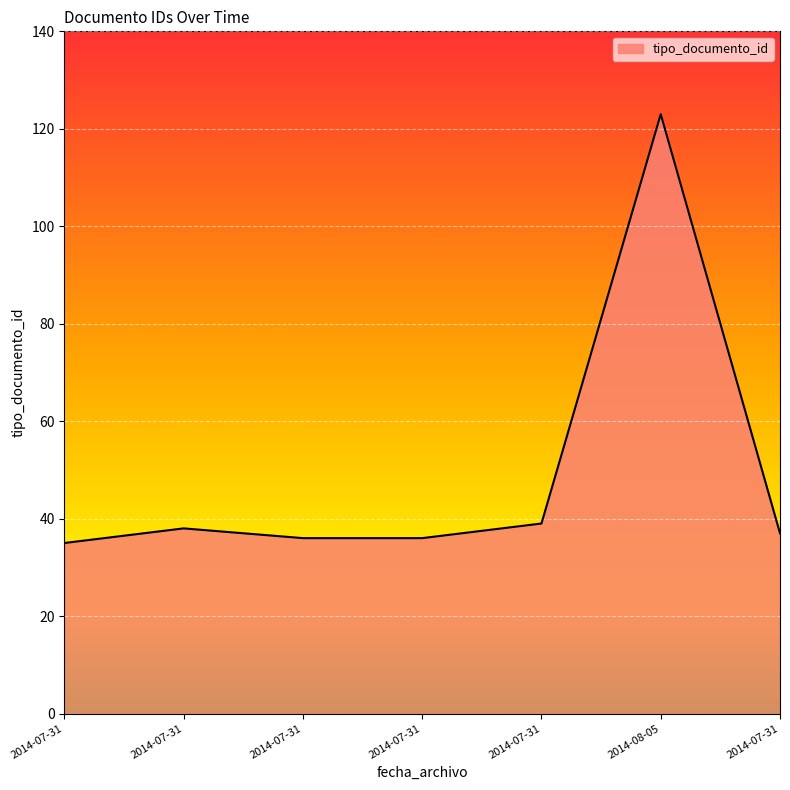

True or false: the data has more than 1 interior local peaks.

True